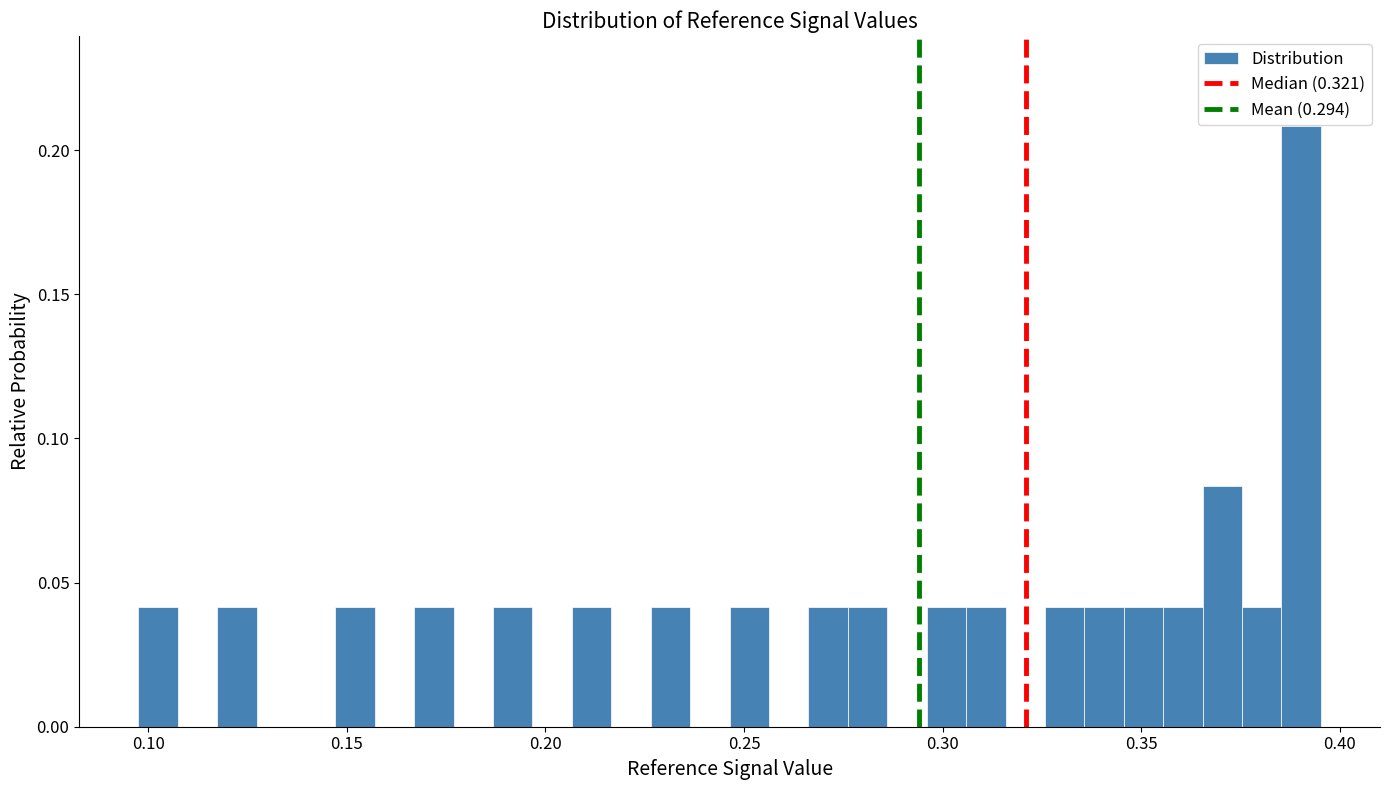

Read against the x-axis, roughly where is the centre of the tallest bar?

0.390